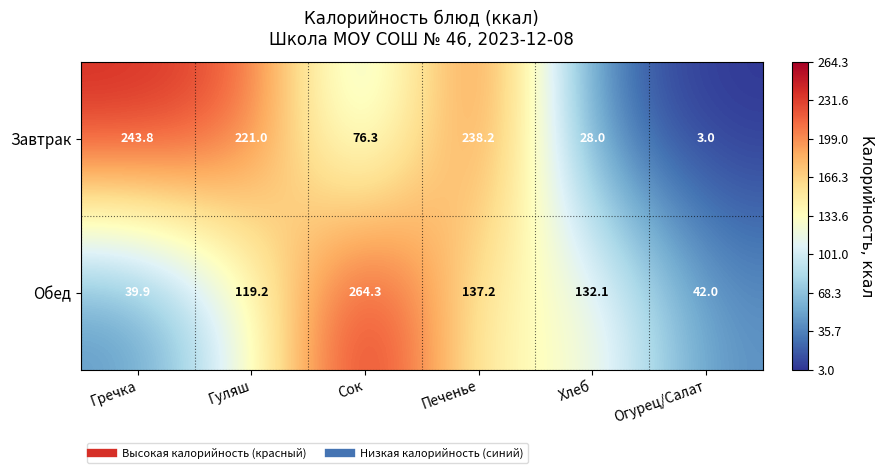

True or false: Завтрак has a value of 104.9 at Сок.

False